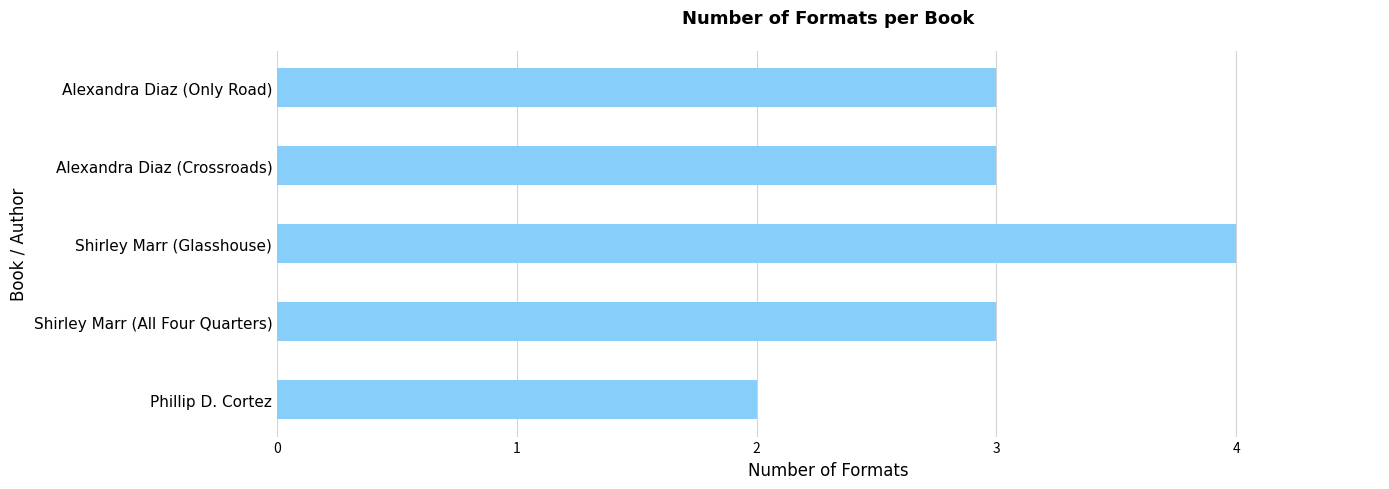

What is the average value?

3